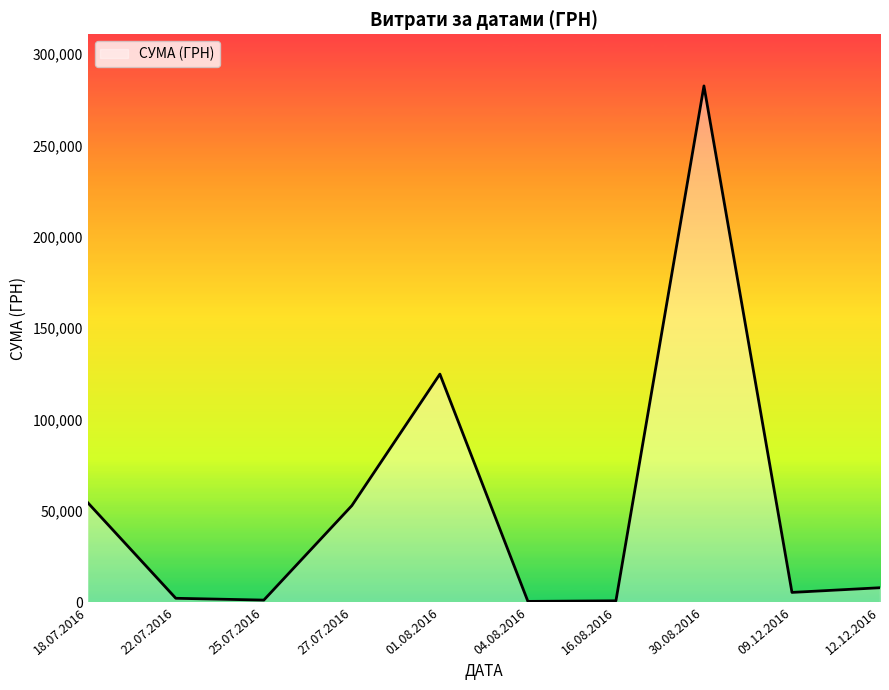

What is the greatest value displayed?

282495.1